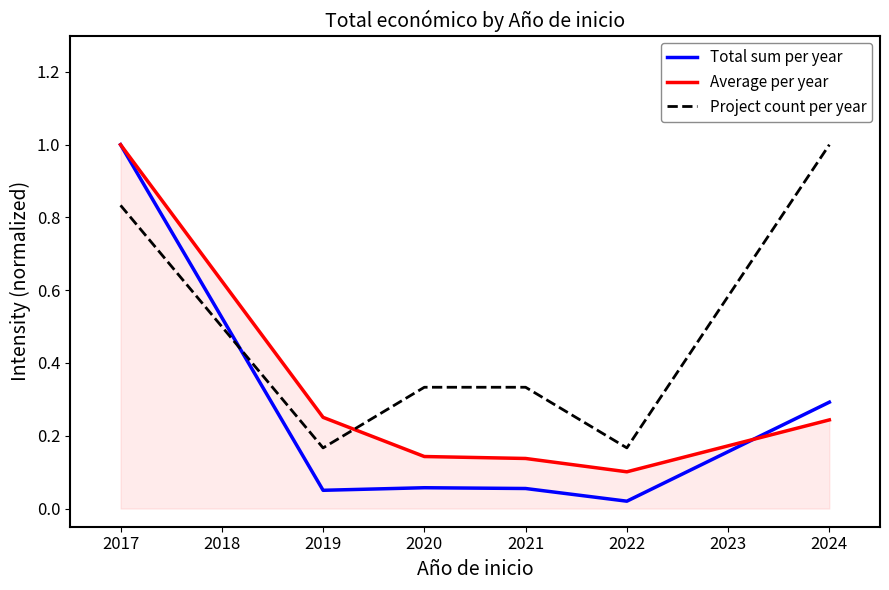

How many times do Project count per year and Average per year cross each other?

1